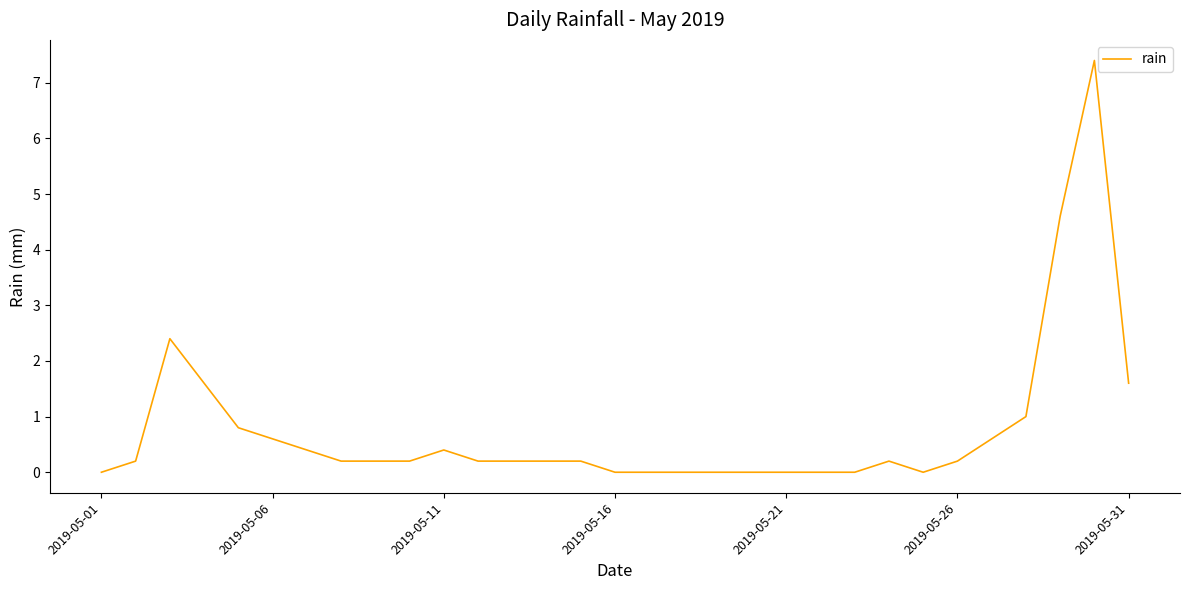

What is the difference between the maximum and minimum values?

7.4